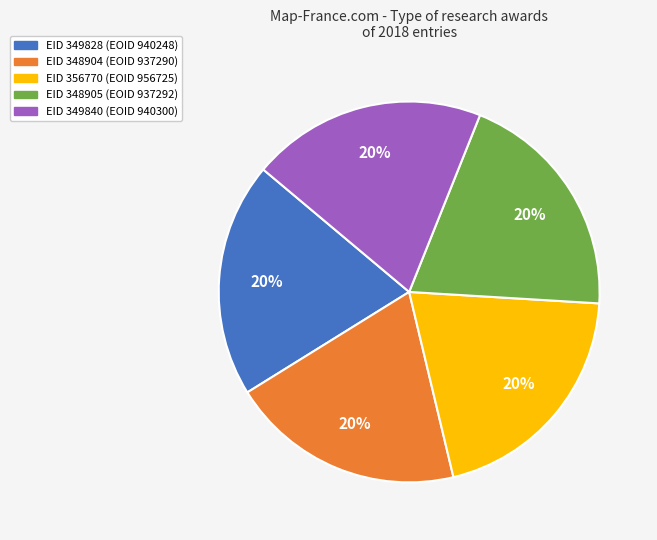

Is there any slice that represents more than half of the pie?

No